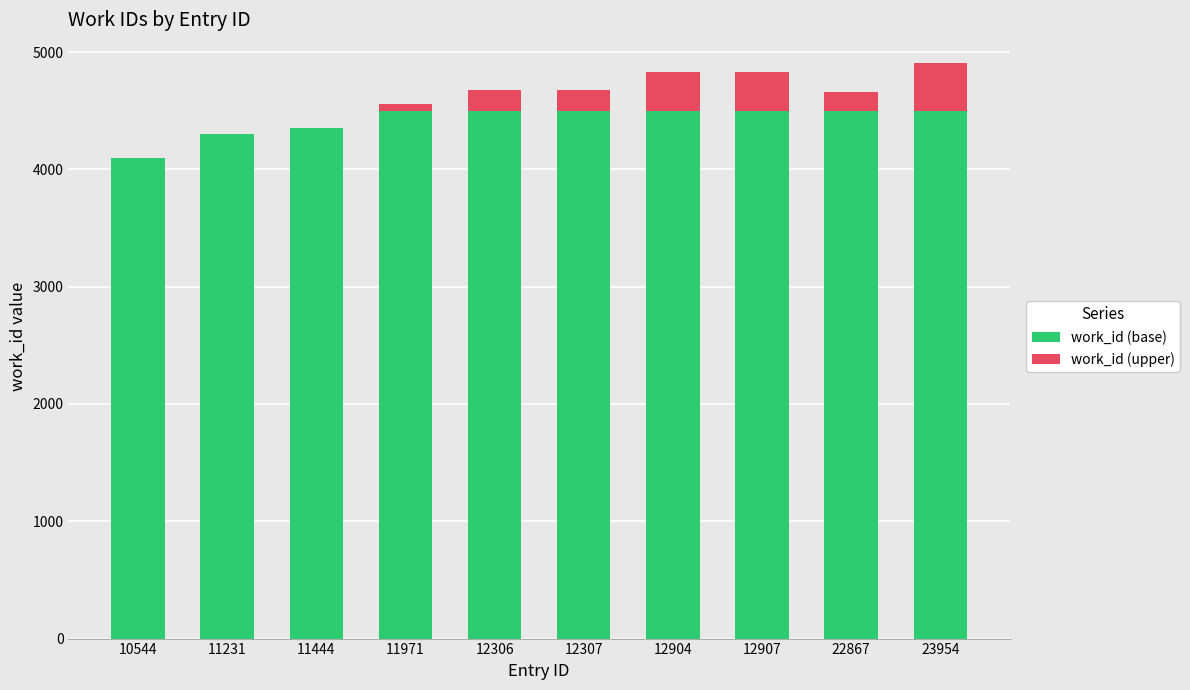

What is the total value across all series at 22867?

4660